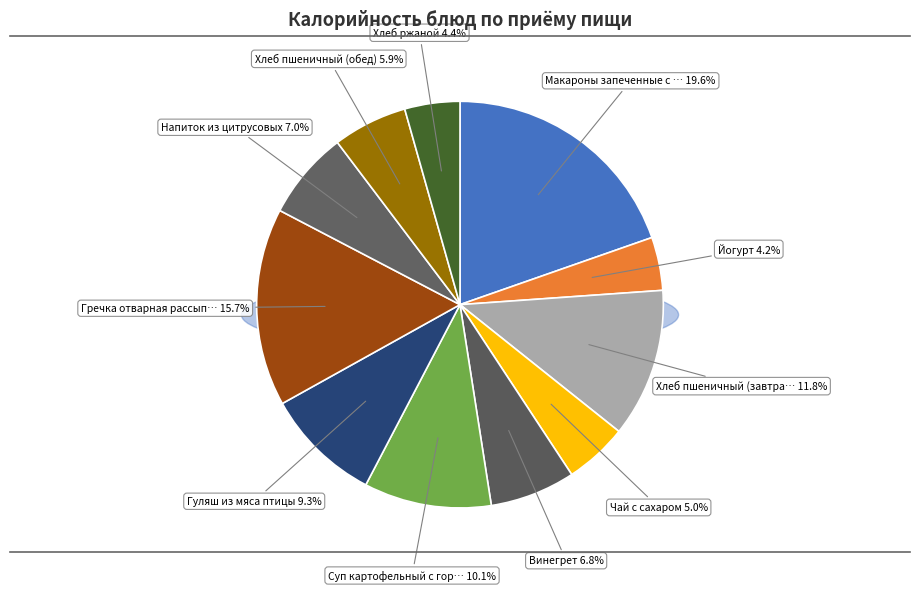

To the nearest percent, what percentage of the pie is Йогурт?

4%